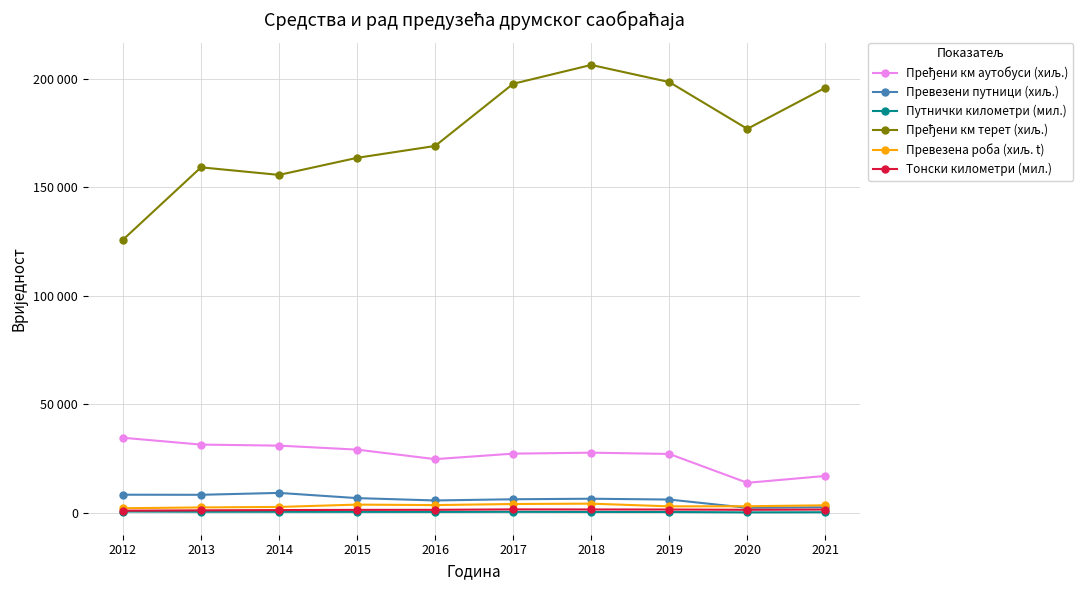

At 2016, list the series in order from smallest to largest.

Путнички километри (мил.), Тонски километри (мил.), Превезена роба (хиљ. t), Превезени путници (хиљ.), Пређени км аутобуси (хиљ.), Пређени км терет (хиљ.)